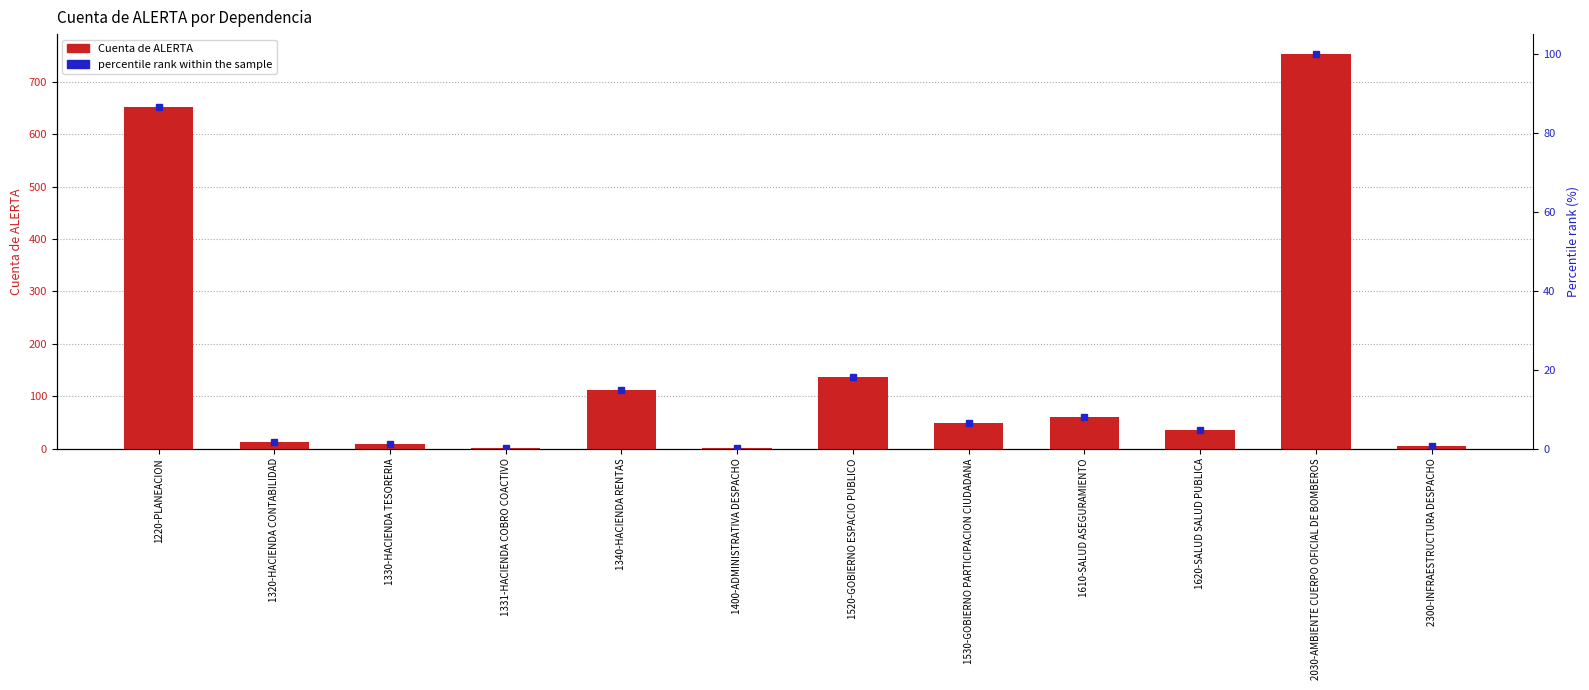

What are all the series names shown in the legend?

Cuenta de ALERTA, percentile rank within the sample